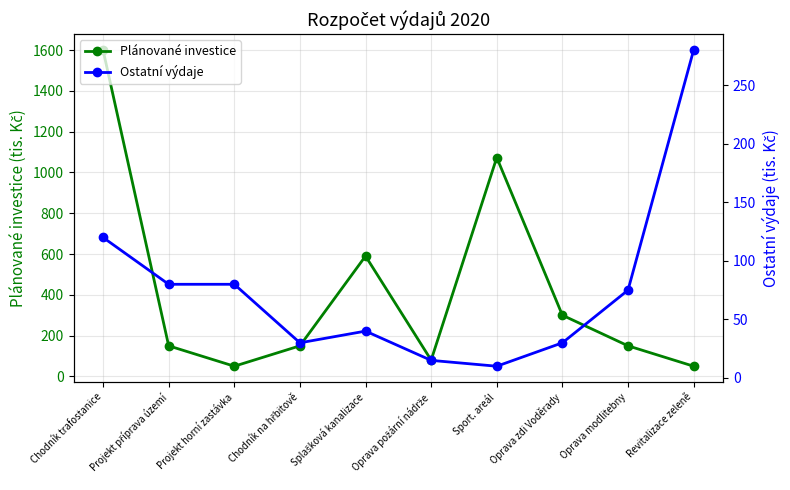

Which category has the lowest value in the Plánované investice series?

Projekt horní zastávka